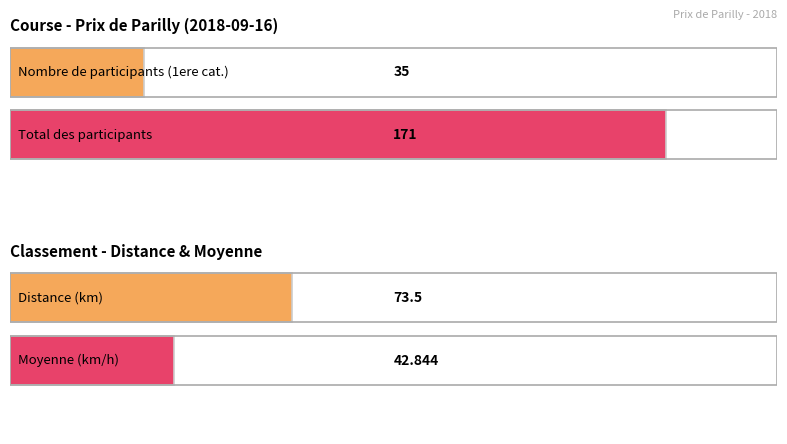

The value of Nombre de participants at 1 is 24. True or false?

False